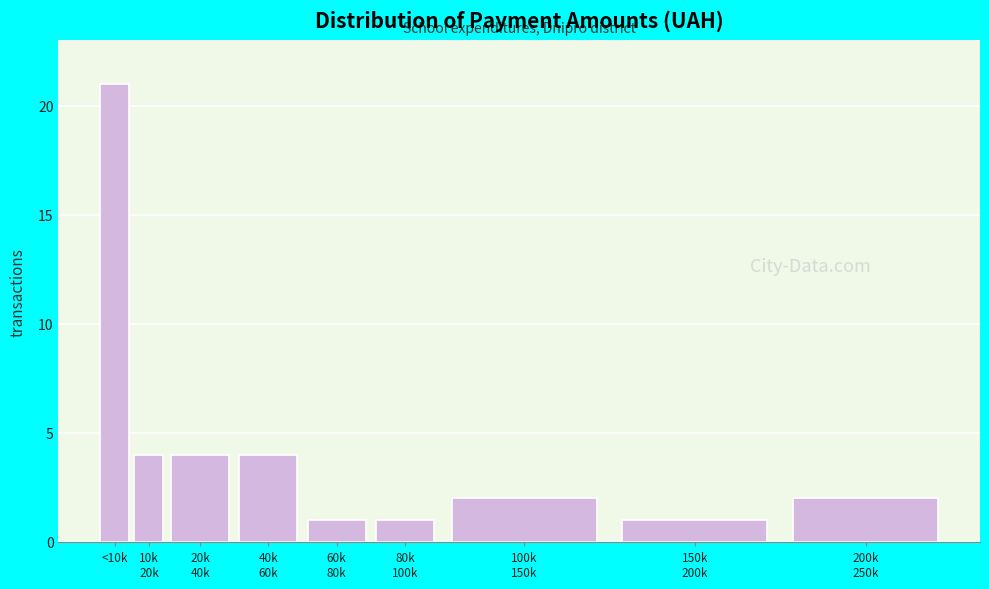

Reading left to right, list all the values displayed in this chart.

21	4	4	4	1	1	2	1	2